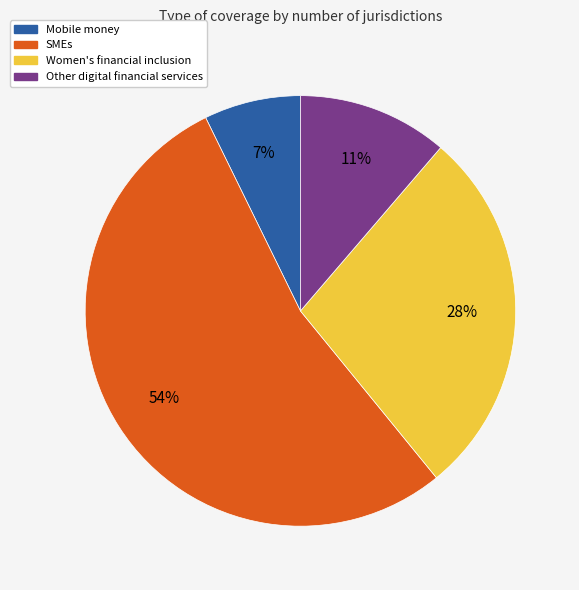

Between SMEs and Mobile money, which is larger?

SMEs